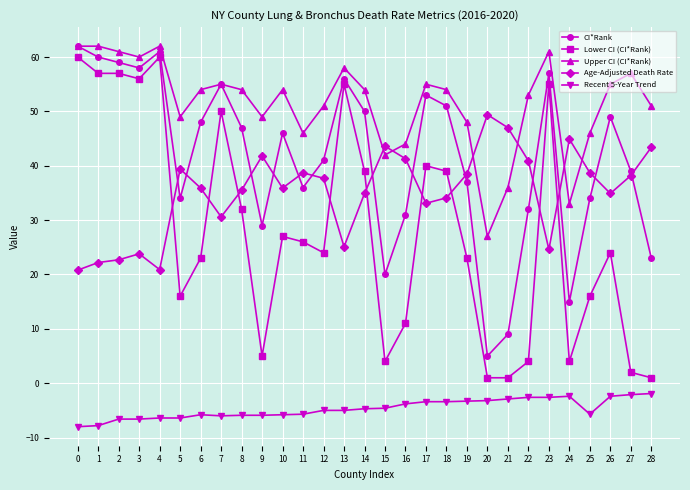

What is the difference between the CI*Rank values at 1 and 18?

9.0